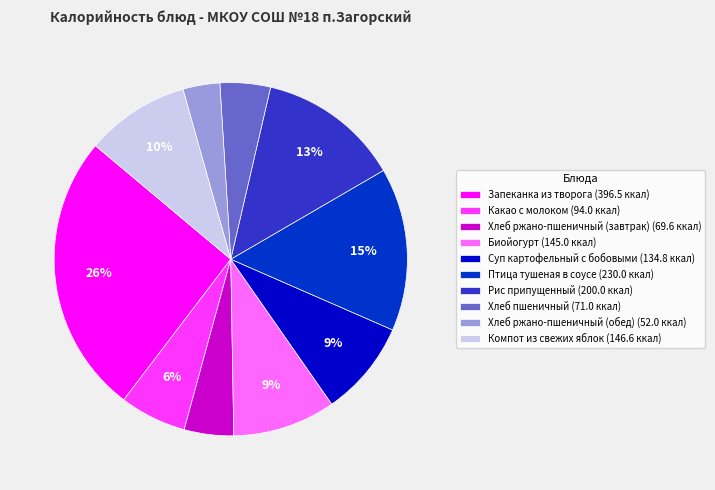

To the nearest percent, what portion does Биойогурт represent?

9%